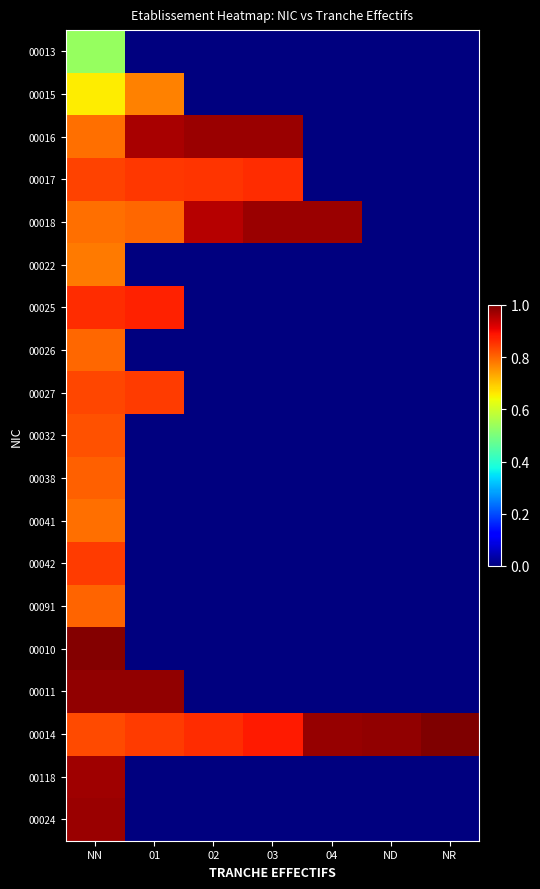

List the series in order of their peak value, lowest first.

00013, 00015, 00022, 00041, 00026, 00091, 00038, 00032, 00042, 00027, 00017, 00025, 00118, 00016, 00018, 00024, 00011, 00010, 00014